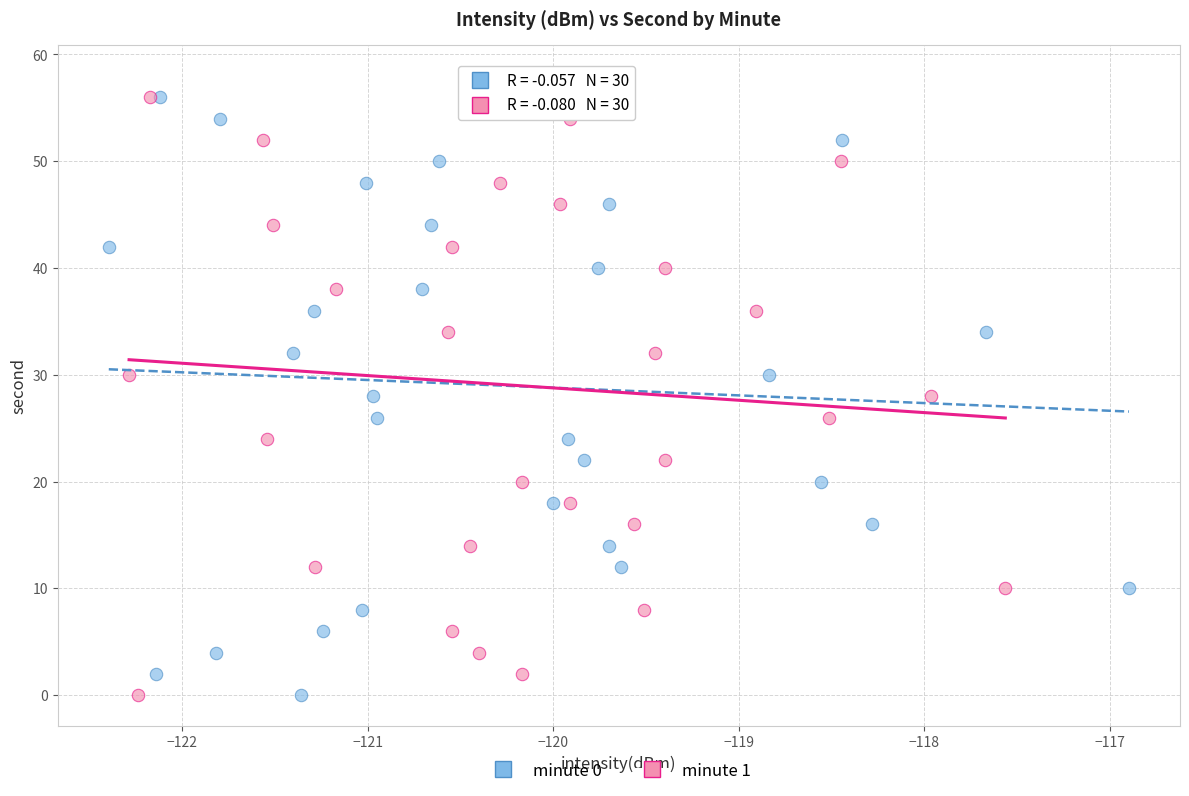

What are all the series names shown in the legend?

minute 0, minute 1